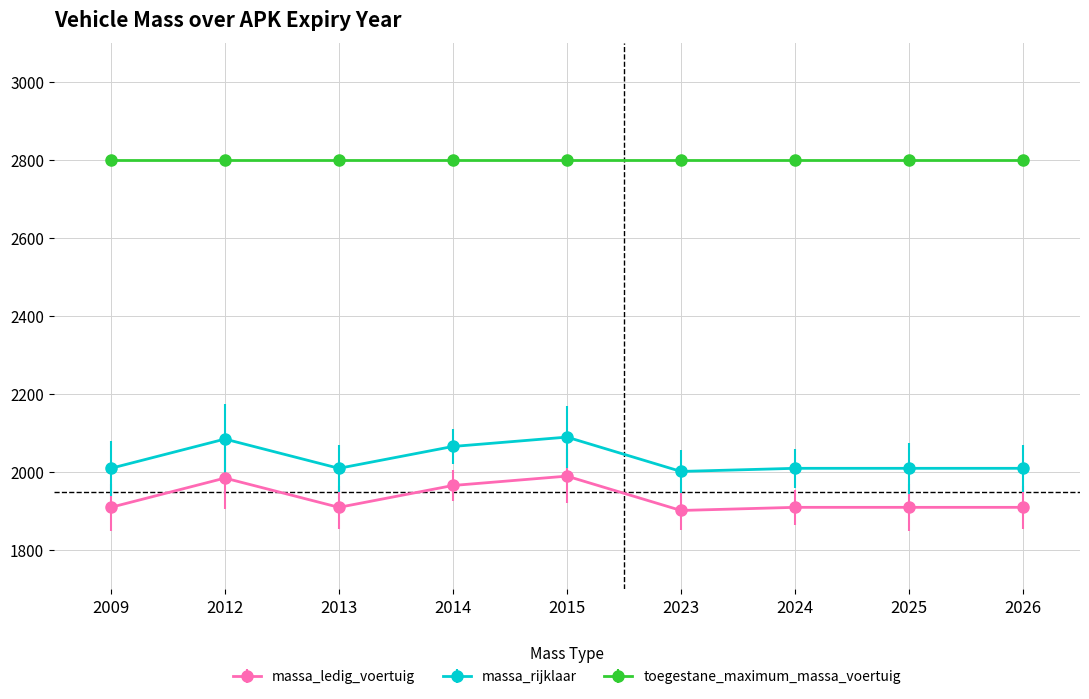

How many values in the massa_ledig_voertuig series are below 1910?

1